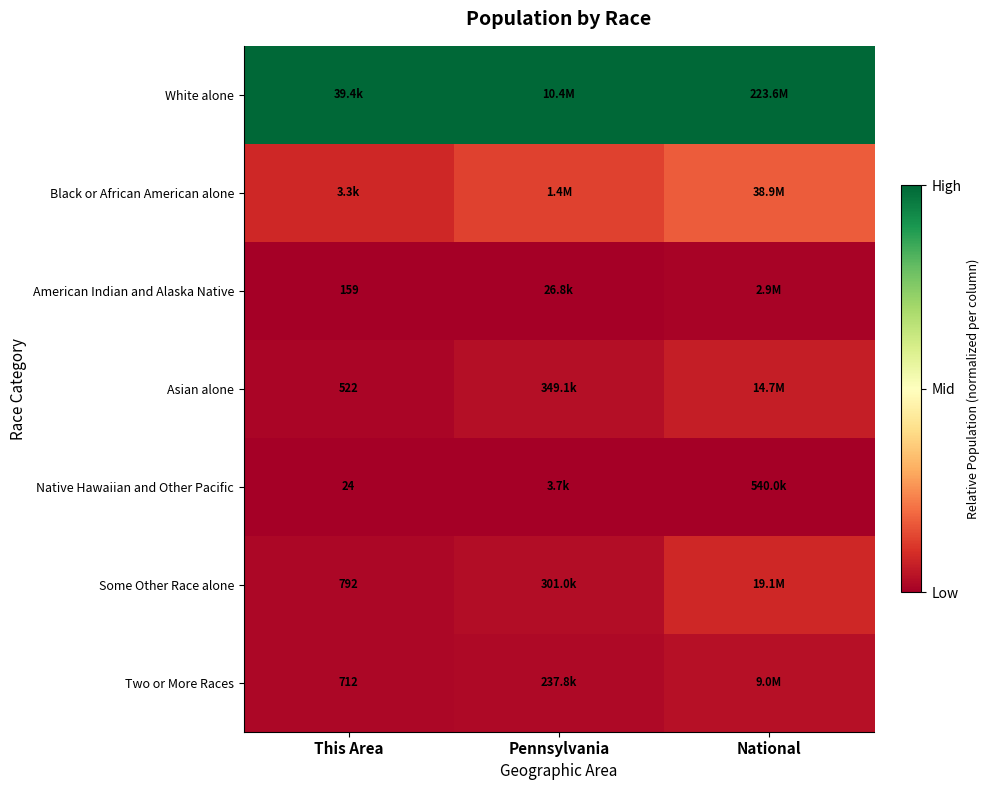

Which series has the largest total across all categories?

White alone